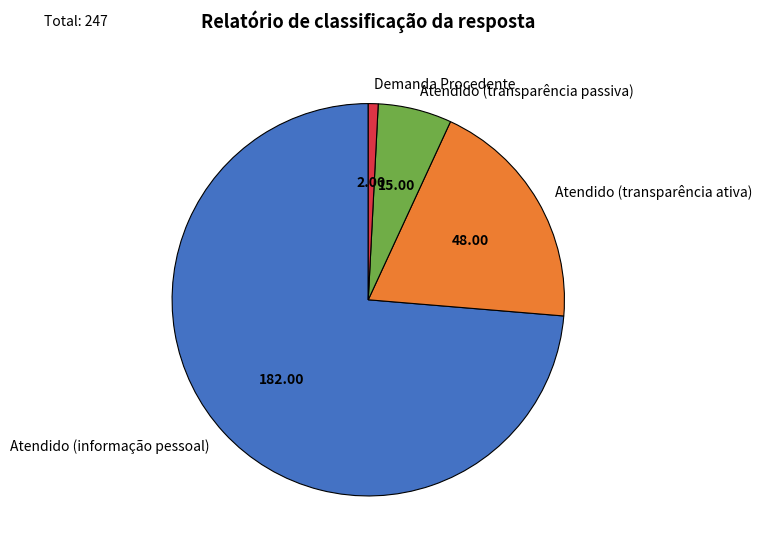

Approximately how many times larger is the value at Atendido (informação pessoal) compared to Atendido (transparência ativa)?

3.8